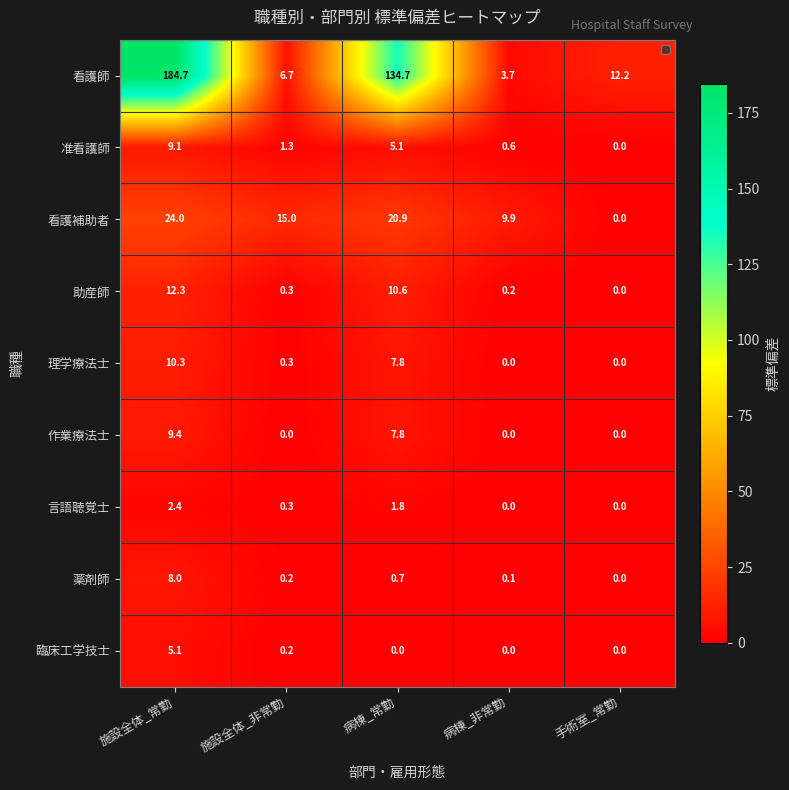

Count the number of categories in the chart.

5